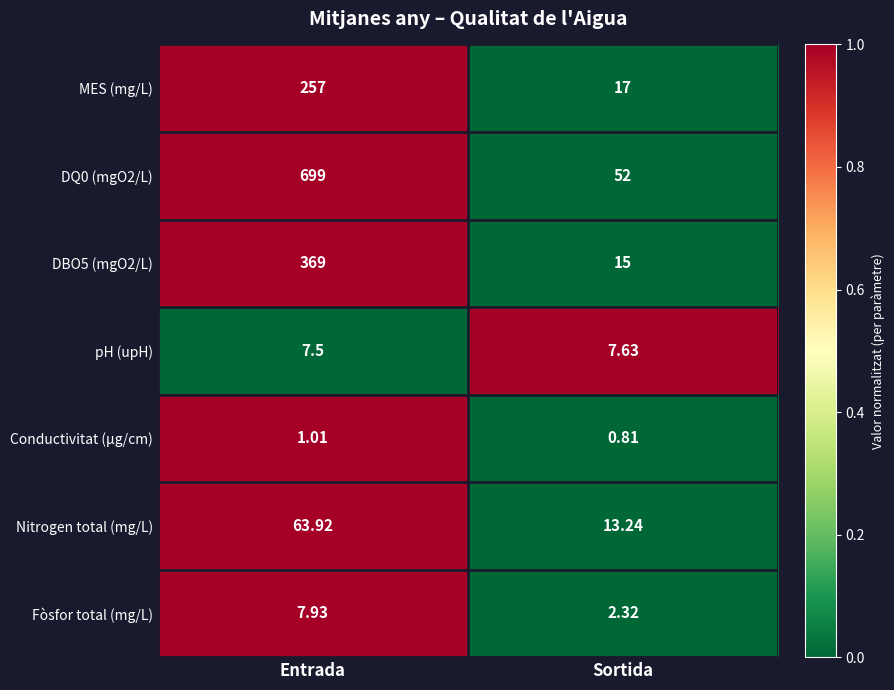

What is the total value across all series at Sortida?

108.0